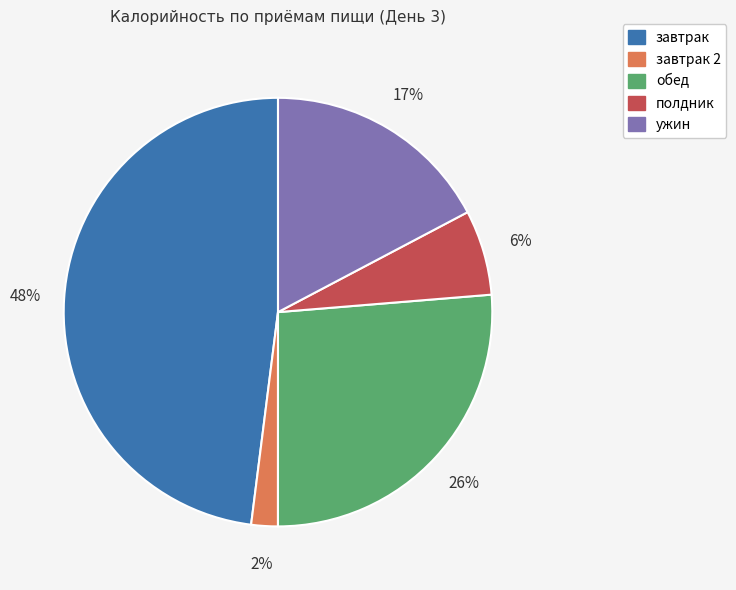

Is there a majority slice in this chart?

No